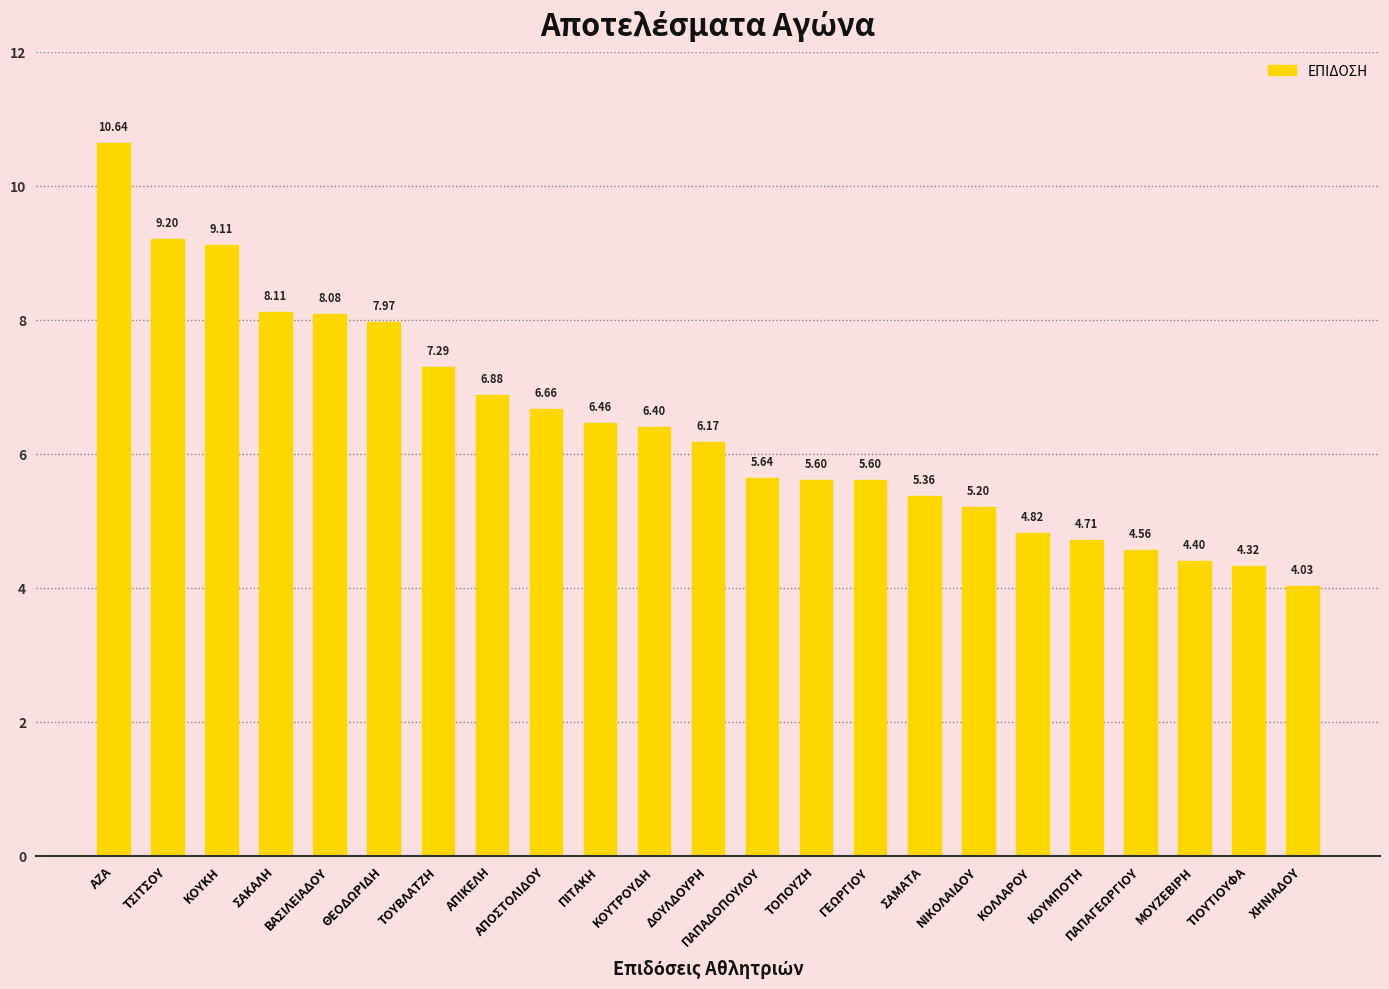

What is the average value?

6.4